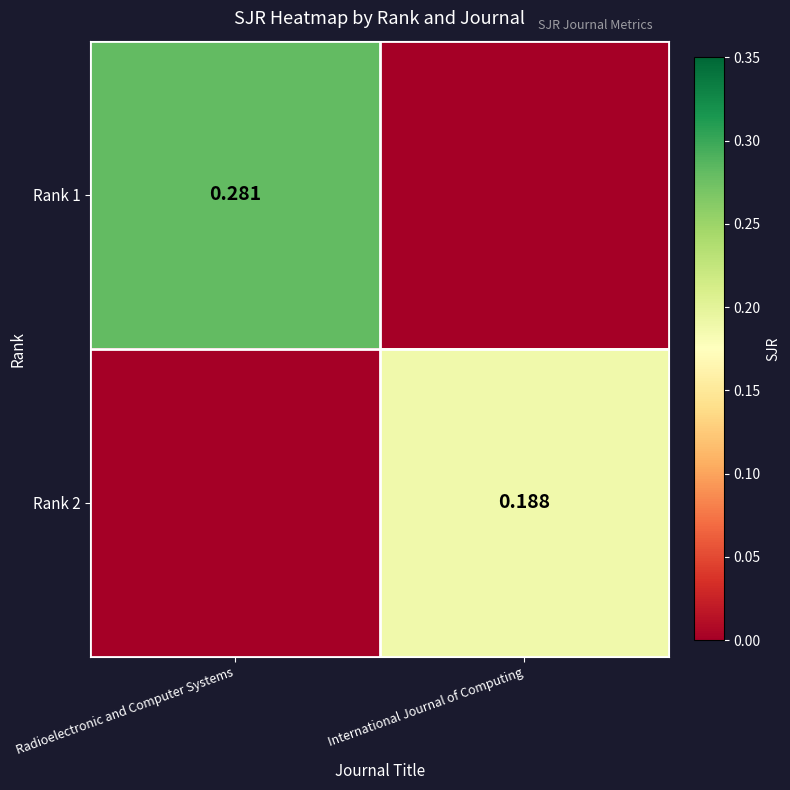

What is the maximum value shown in the chart?

0.3